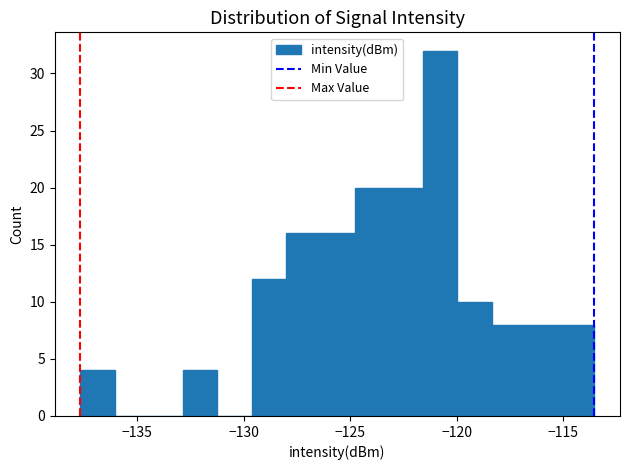

Around what value on the x-axis is the tallest bar? Give the approximate position of its centre, as read against the axis.

-121.0